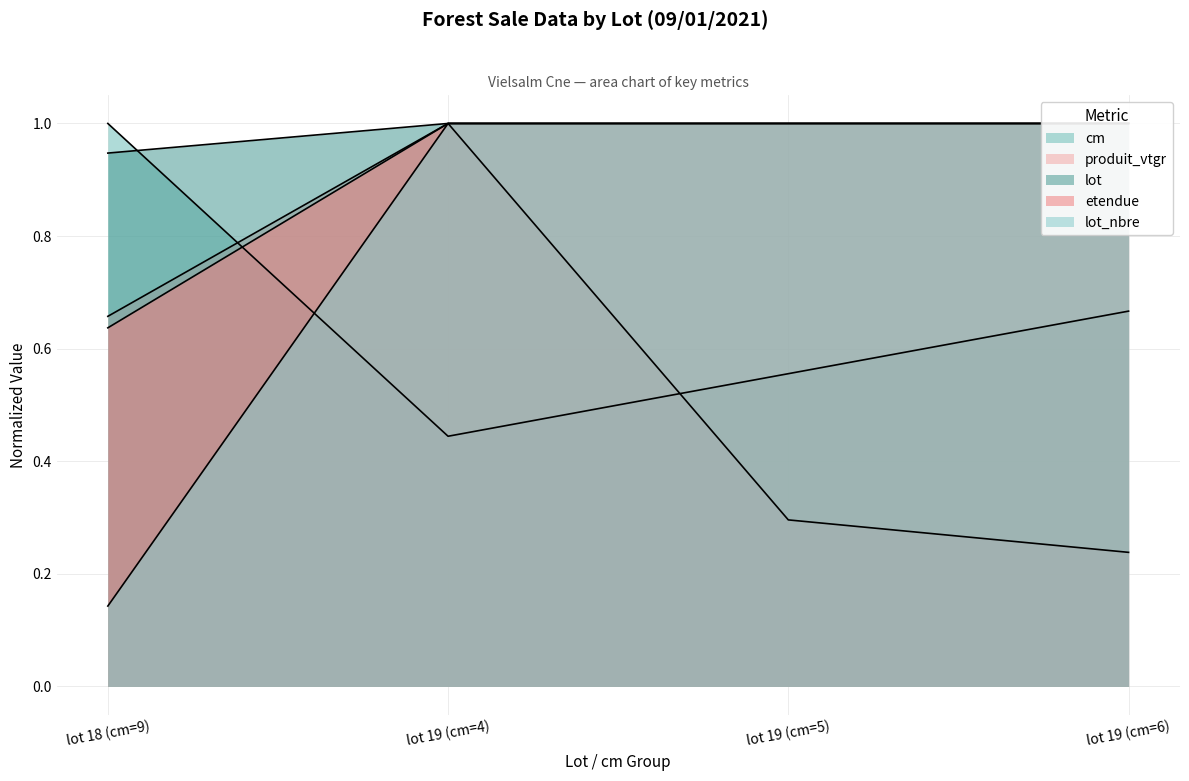

What is the sum of the produit_vtgr values at lot 18 (cm=9) and lot 19 (cm=4)?

1.7